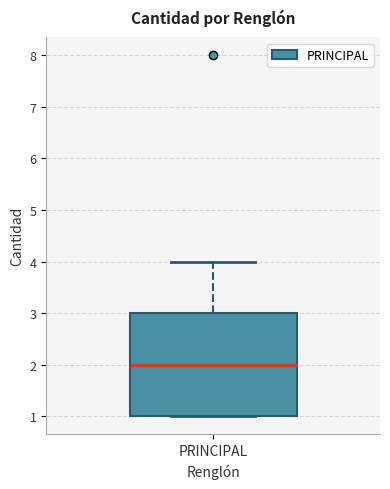

Read this box plot against the y-axis: the position of the median line, the range covered by the box, and the ends of both whiskers. The values are not printed on the chart, so give them approximately, as read against the axis.

median 2, box 1 to 3, whiskers 1 to 4